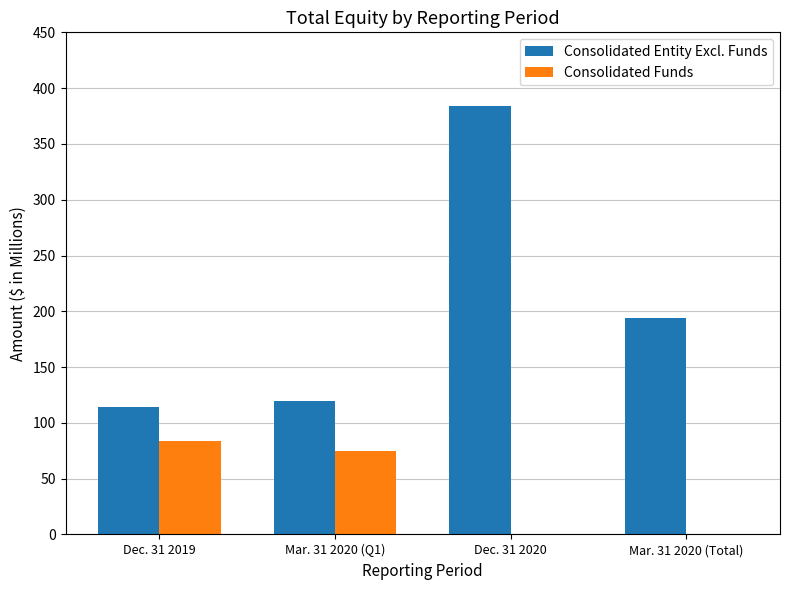

Which series has the largest total across all categories?

Consolidated Entity Excl. Funds